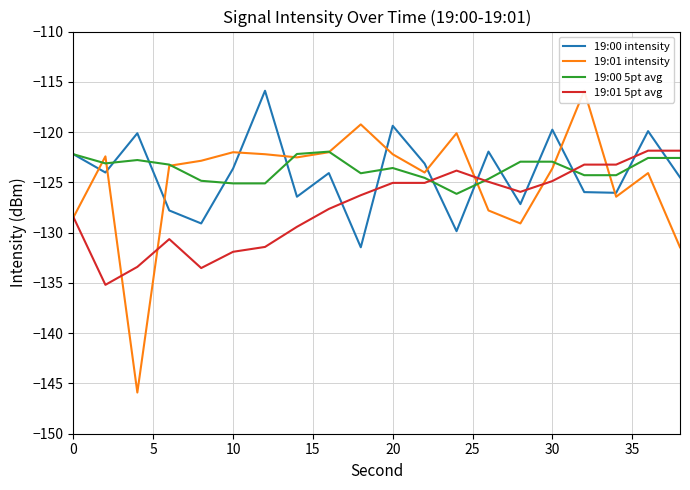

The value of 19:00 5pt avg at 30 is -122.9. True or false?

True